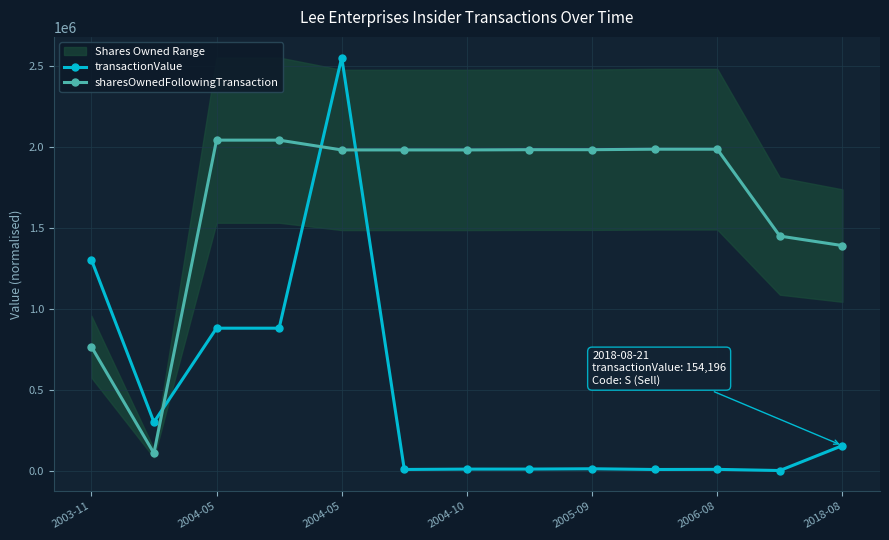

What is the average value of the transactionValue series?

470856.2